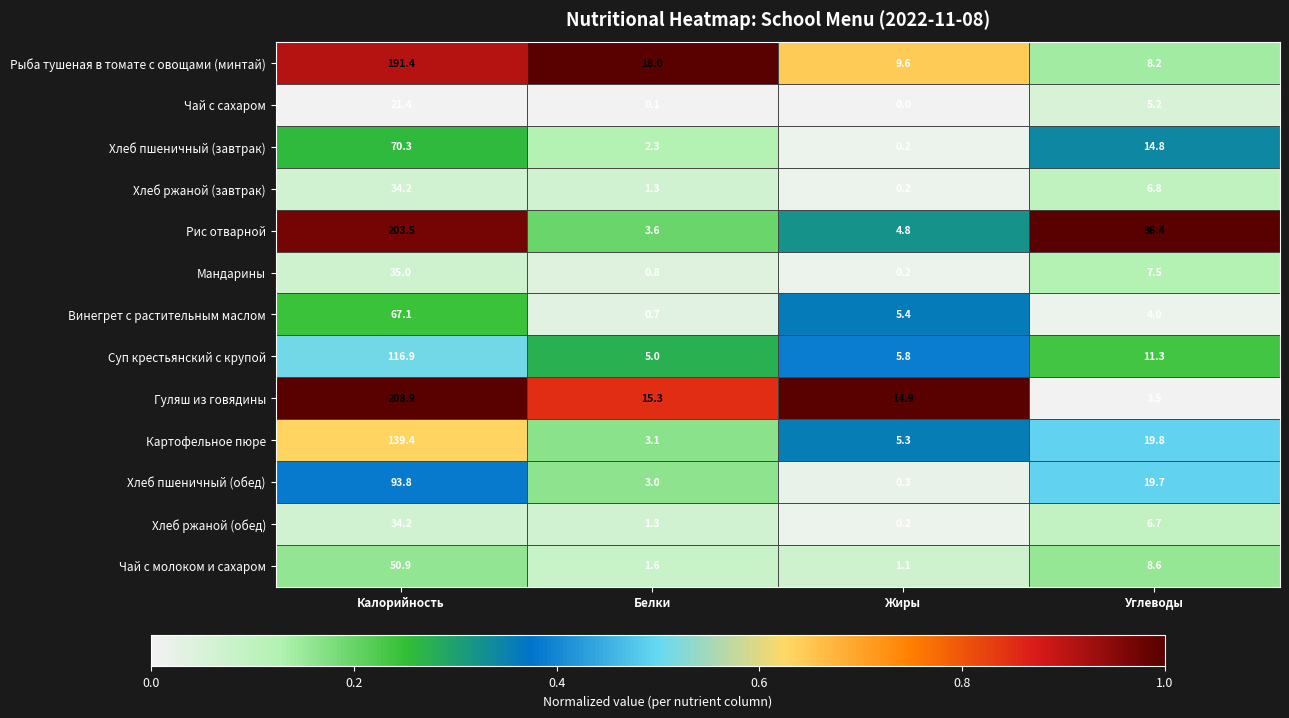

Rank the categories by Рыба тушеная в томате с овощами (минтай) value from lowest to highest.

Углеводы, Жиры, Белки, Калорийность